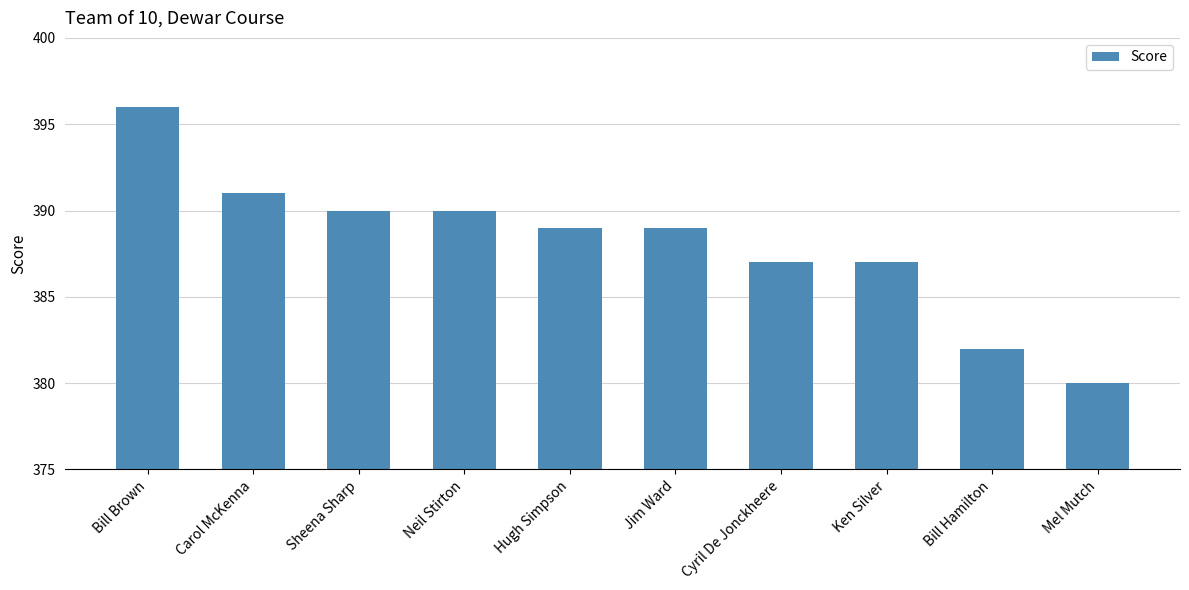

Is it true that the value at Ken Silver is 387?

True